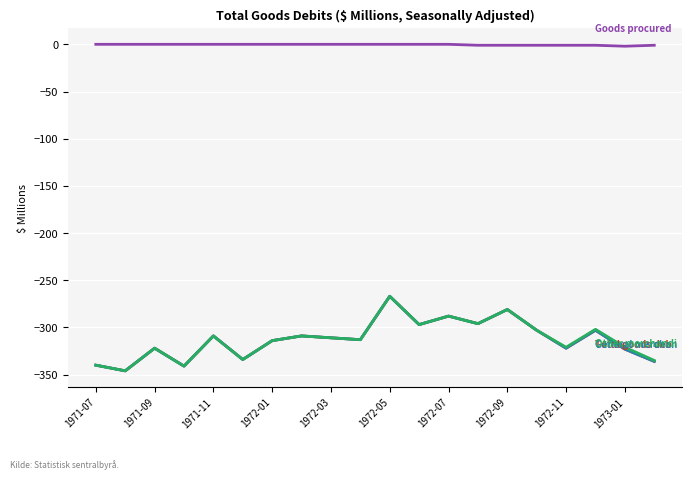

Does the chart have visible grid lines?

Yes